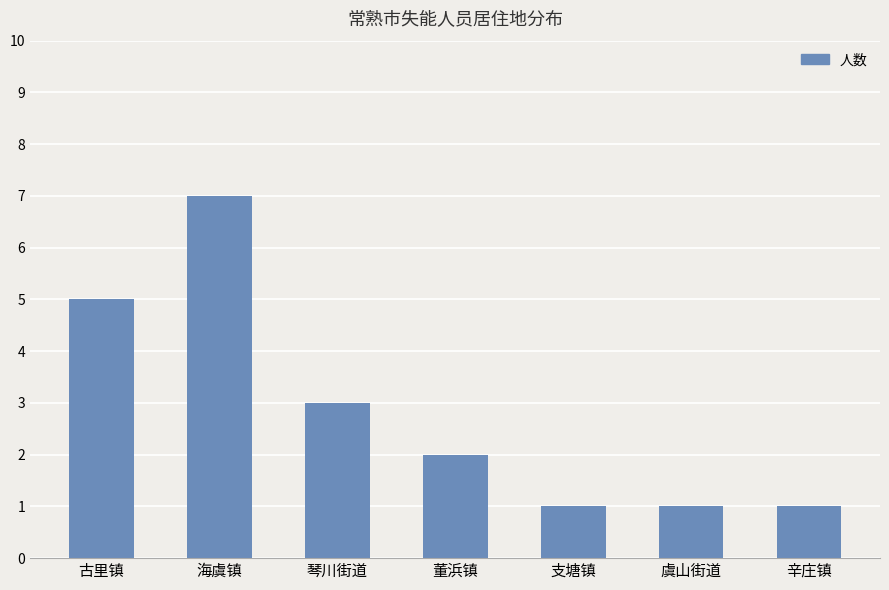

What is the greatest value displayed?

7